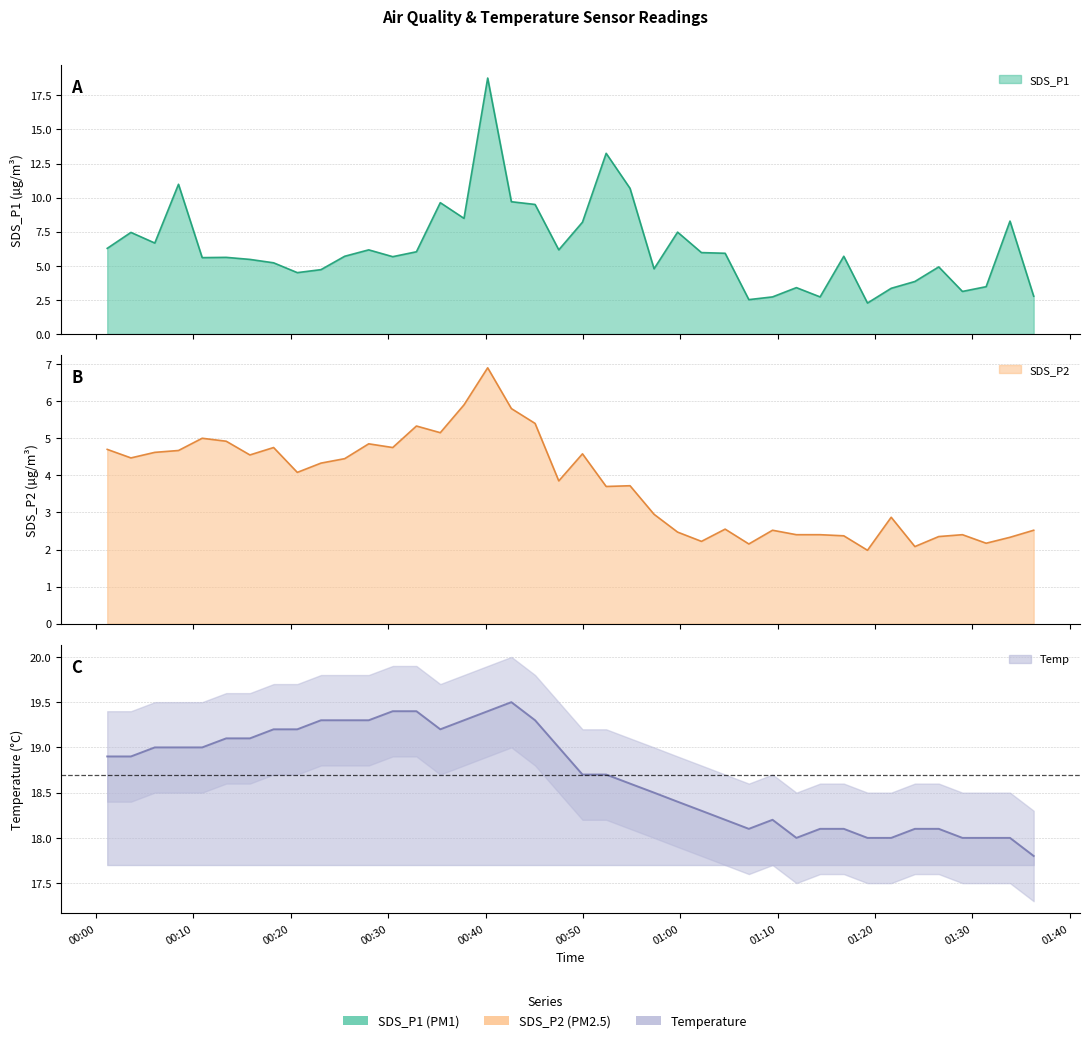

What is the sum of the Temp values at 2021/08/22 01:31:24 and 2021/08/22 00:23:06?

37.3